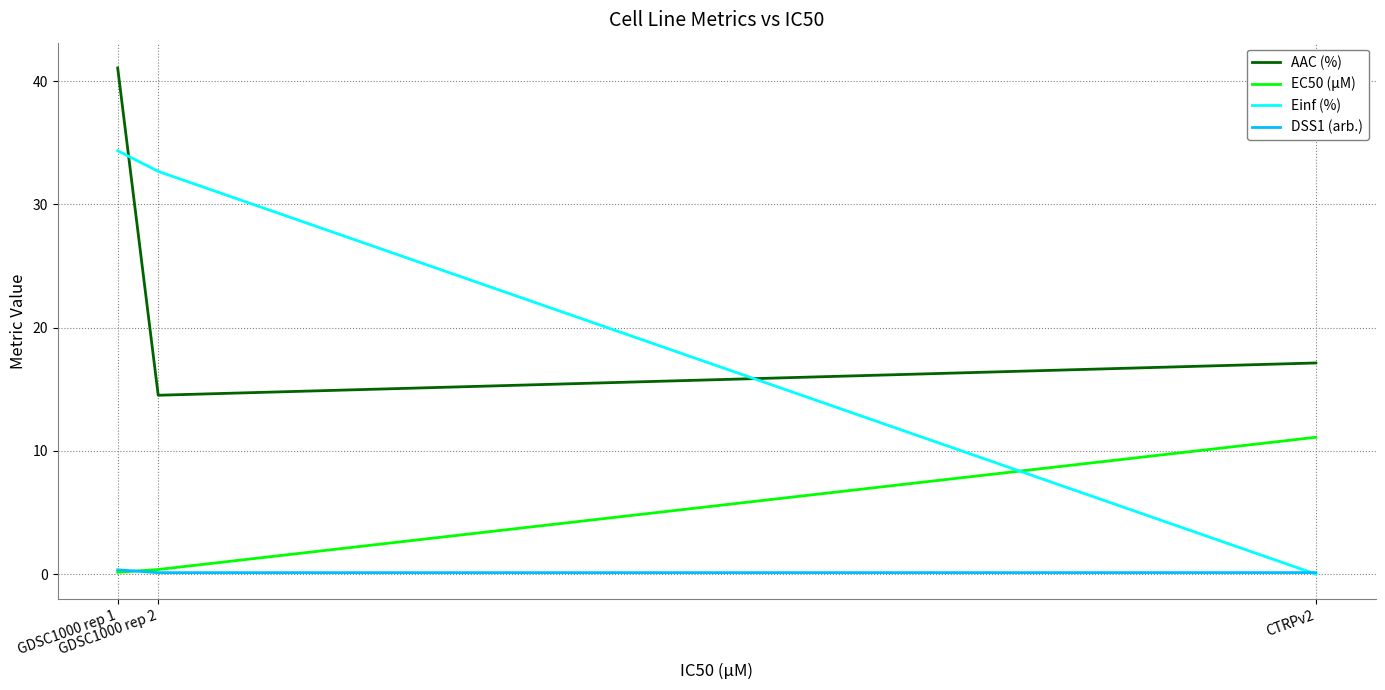

Is it true that Einf (%) equals -17.5 at CTRPv2?

False